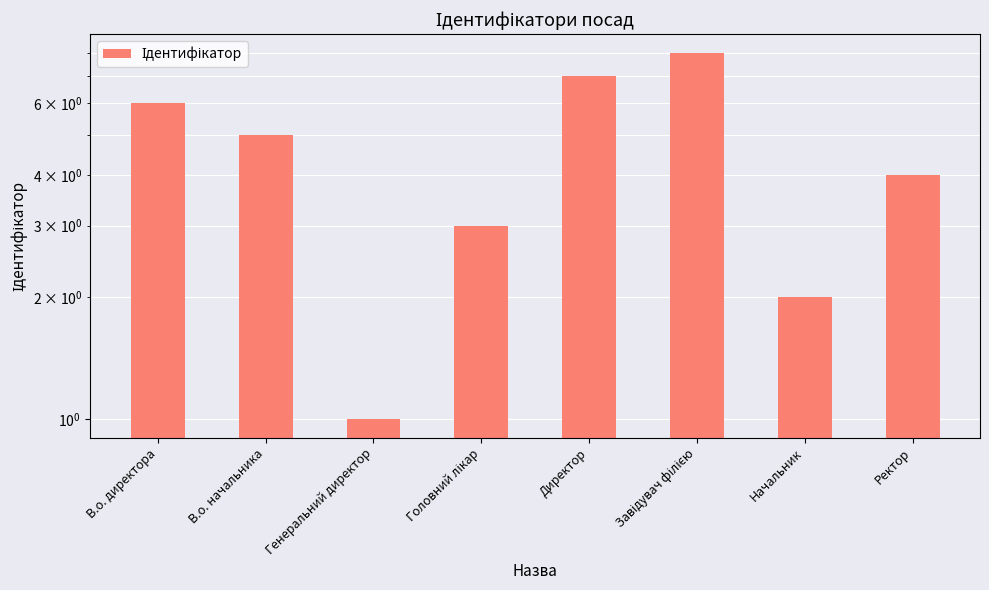

Rank the categories by value from lowest to highest.

Генеральний директор, Начальник, Головний лікар, Ректор, В.о. начальника, В.о. директора, Директор, Завідувач філією